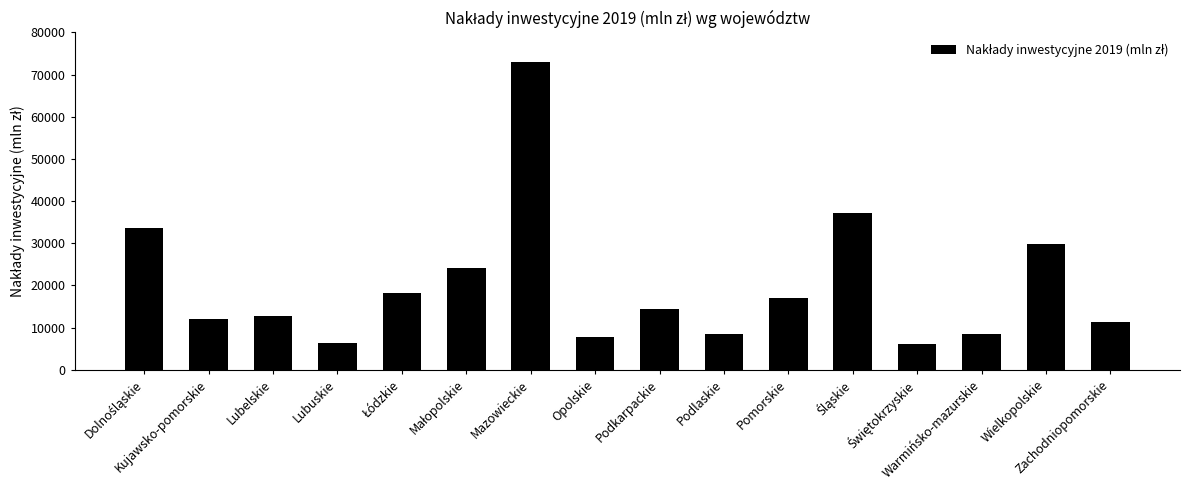

How many data points are less than 14409?

8